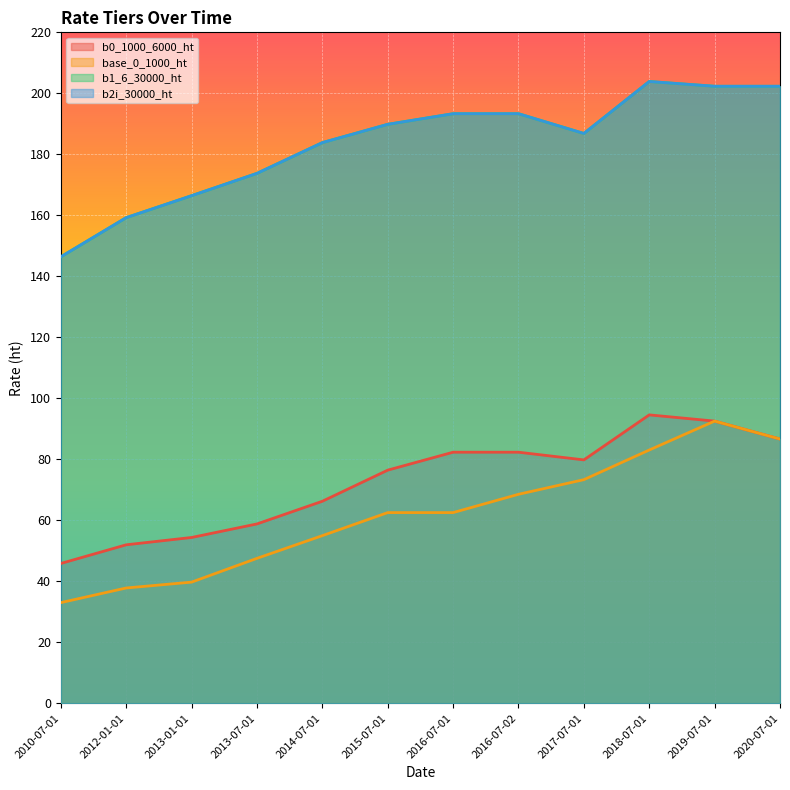

What is the maximum value shown in the chart?

203.9